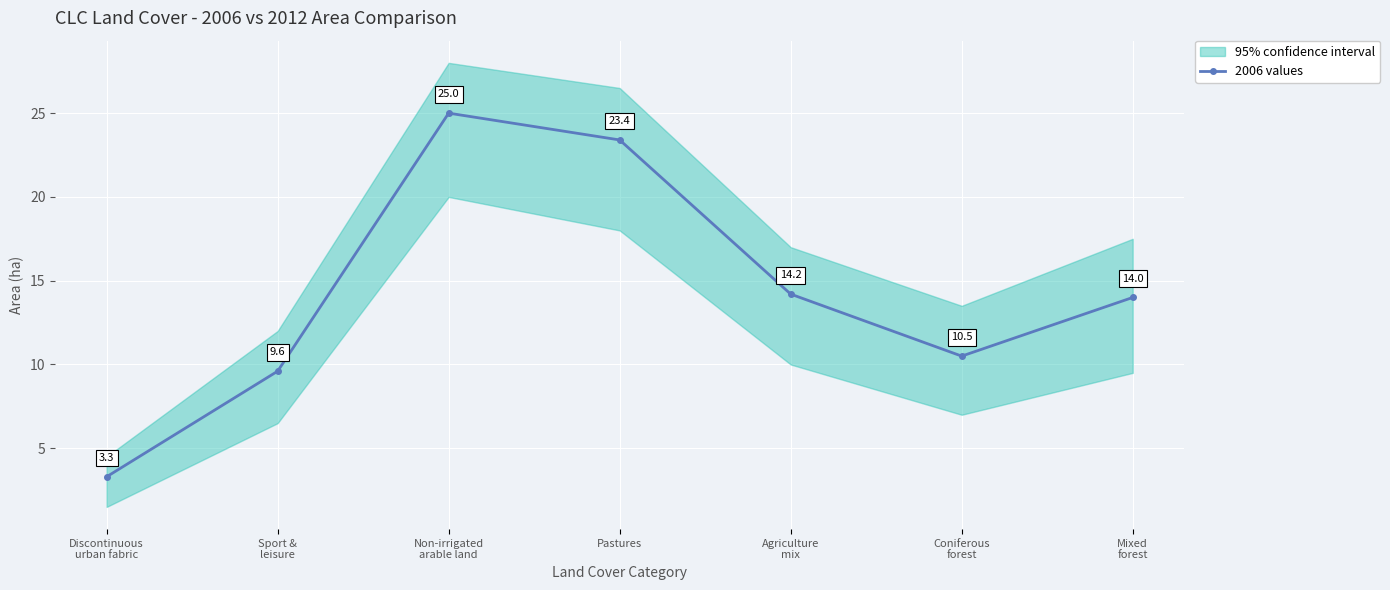

At which category does the chart reach its minimum across all series?

Discontinuous
urban fabric